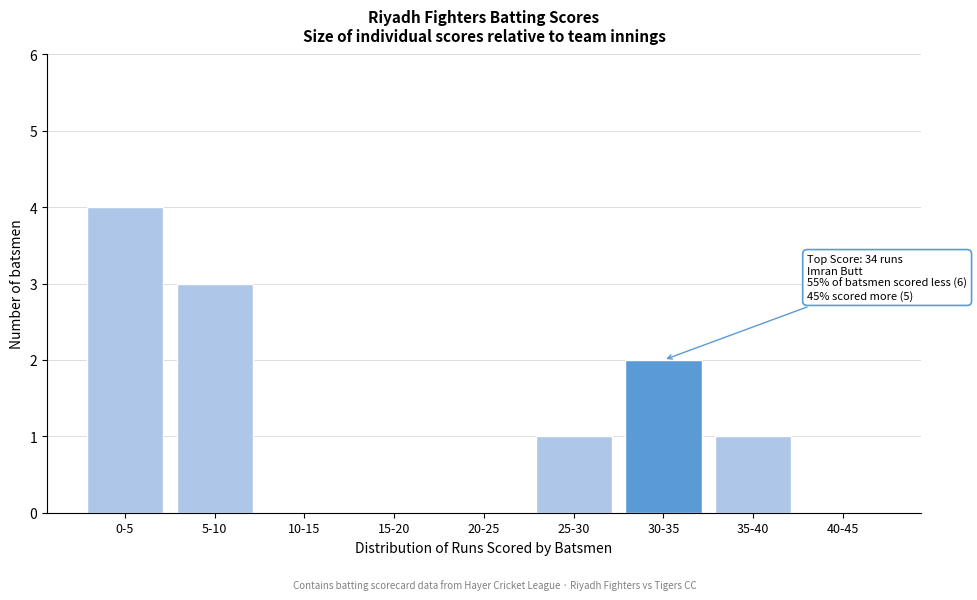

Reading right to left, what are all the values shown in this chart?

40-45=0	35-40=1	30-35=2	25-30=1	20-25=0	15-20=0	10-15=0	5-10=3	0-5=4